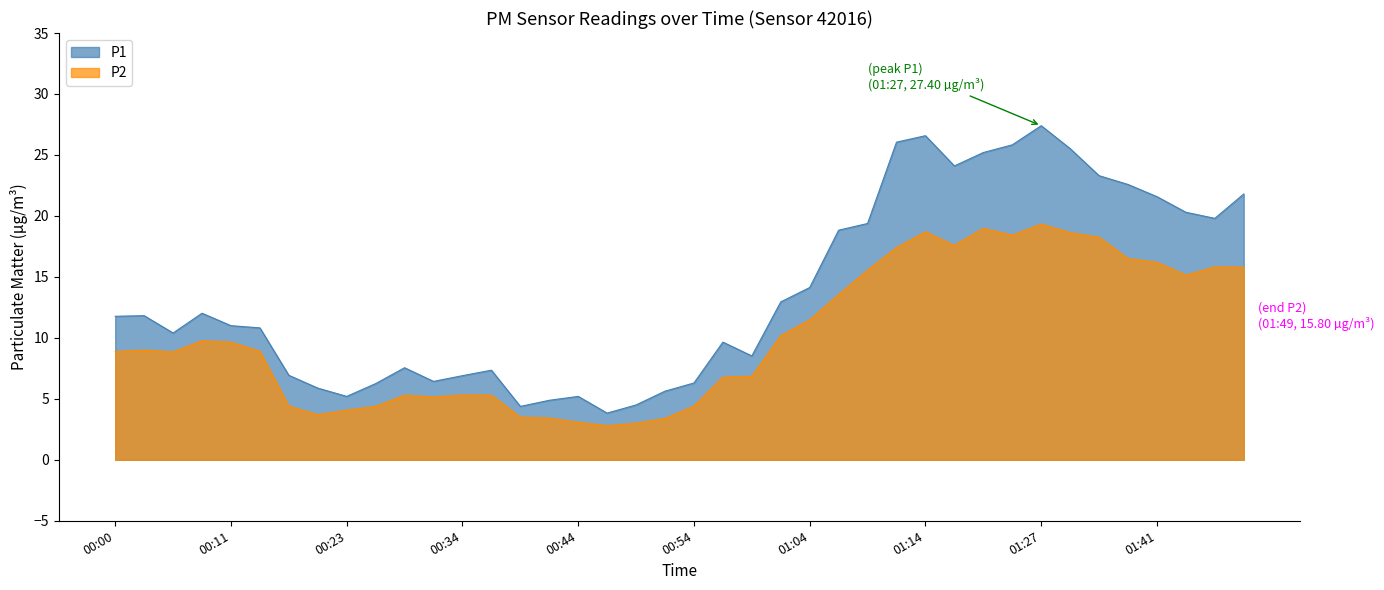

List the series in order of their overall mean, highest first.

P1, P2